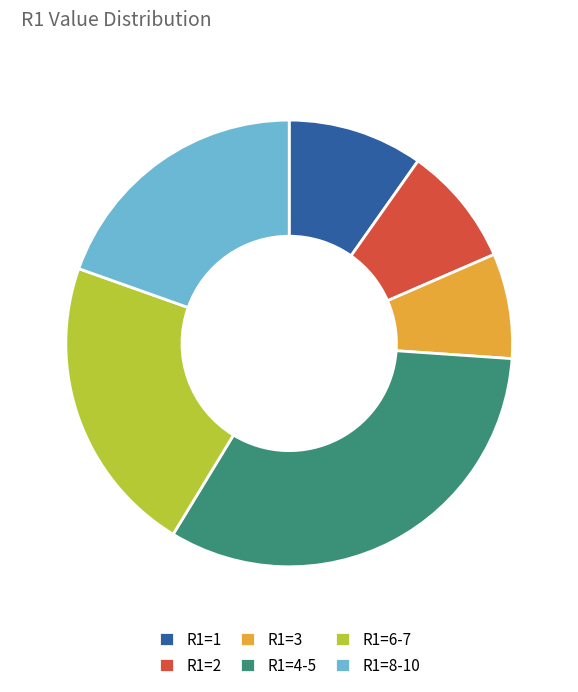

Rank the categories by value from highest to lowest.

R1=4-5, R1=6-7, R1=8-10, R1=1, R1=2, R1=3